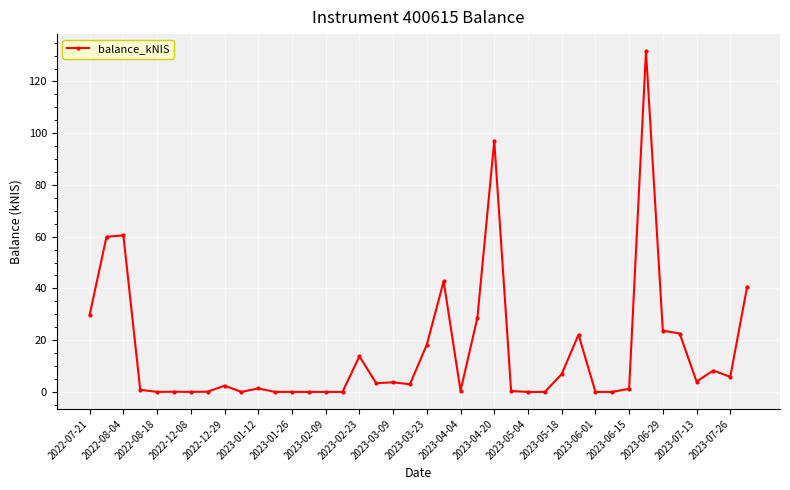

What is the average value?

15.8